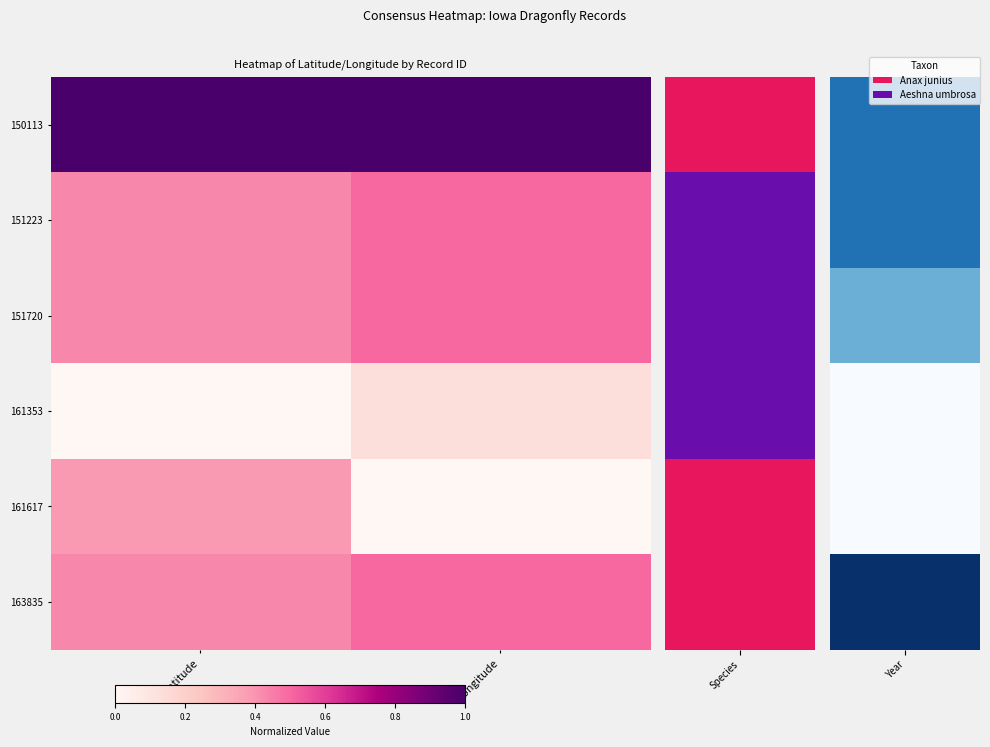

At how many categories does at least one series exceed 0?

2